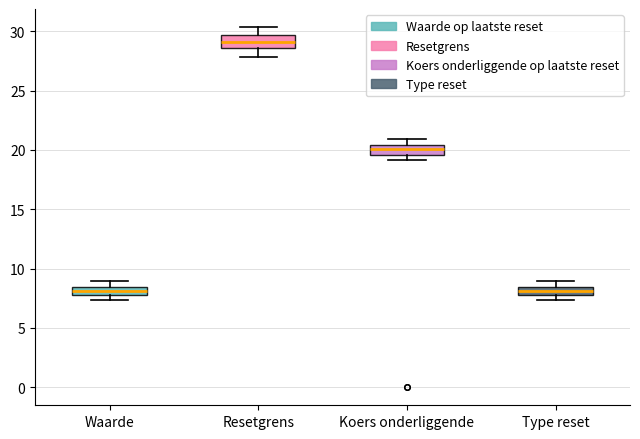

Where is the upper edge of the box for Resetgrens on the y-axis? The values are not printed on the chart, so give them approximately, as read against the axis.

29.5